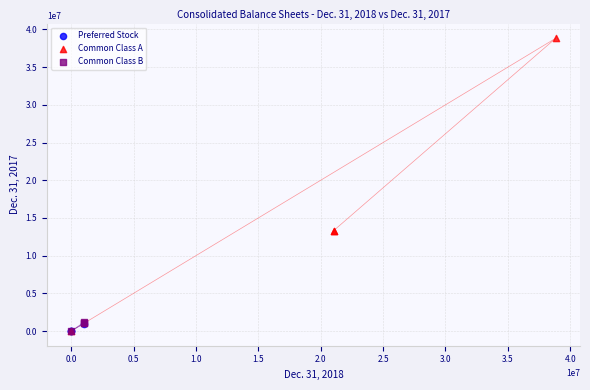

Which series has the widest spread of Y values?

Common Class A